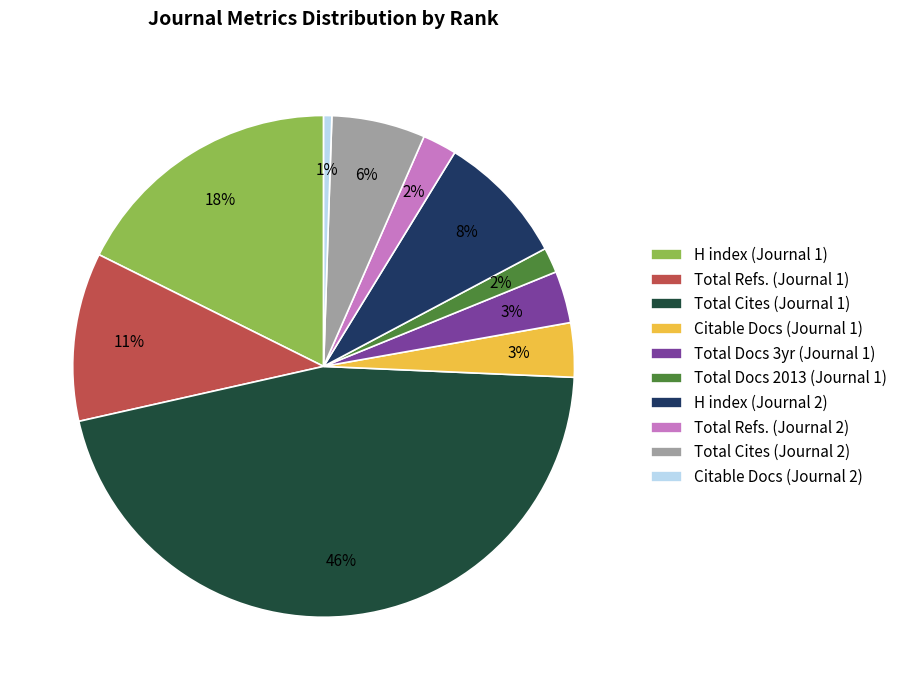

What is the largest slice in the pie chart?

Total Cites (Journal 1)